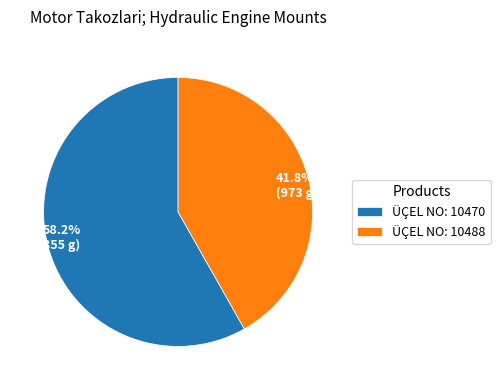

Is there any slice that represents more than half of the pie?

Yes